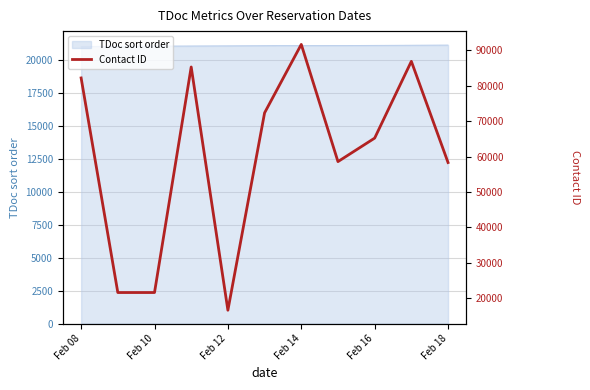

The value of TDoc sort order at Feb 12 is 36132. True or false?

False